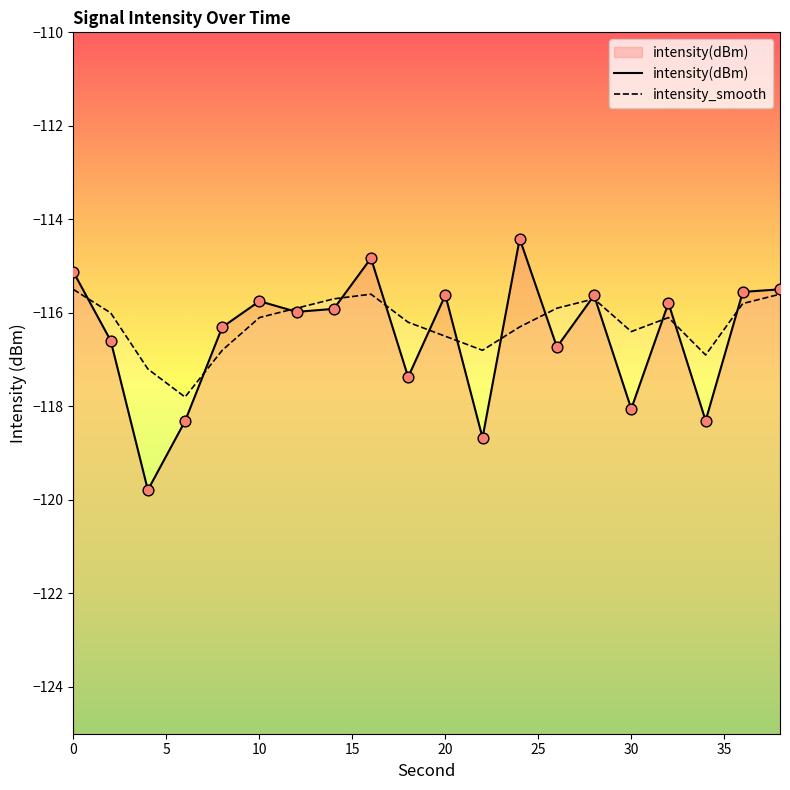

Which series has the largest Y range (max minus min)?

intensity(dBm)